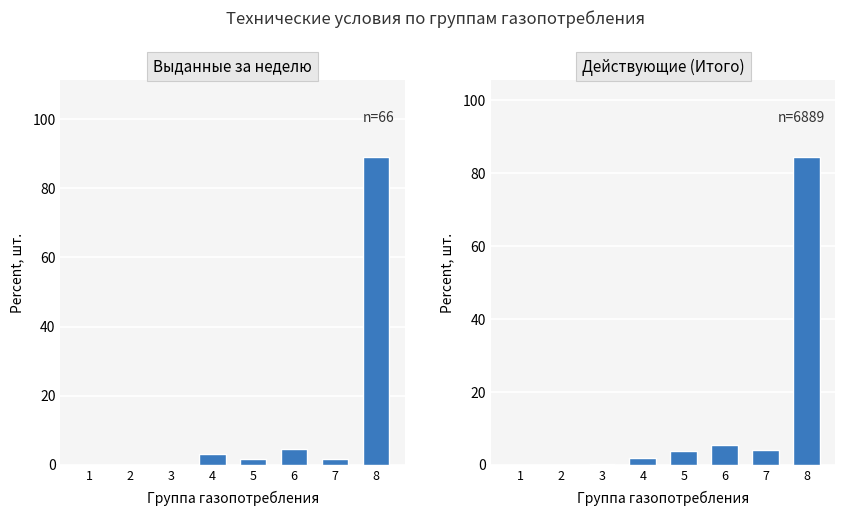

Between 6 and 7, which series saw the biggest shift?

Выданные за неделю